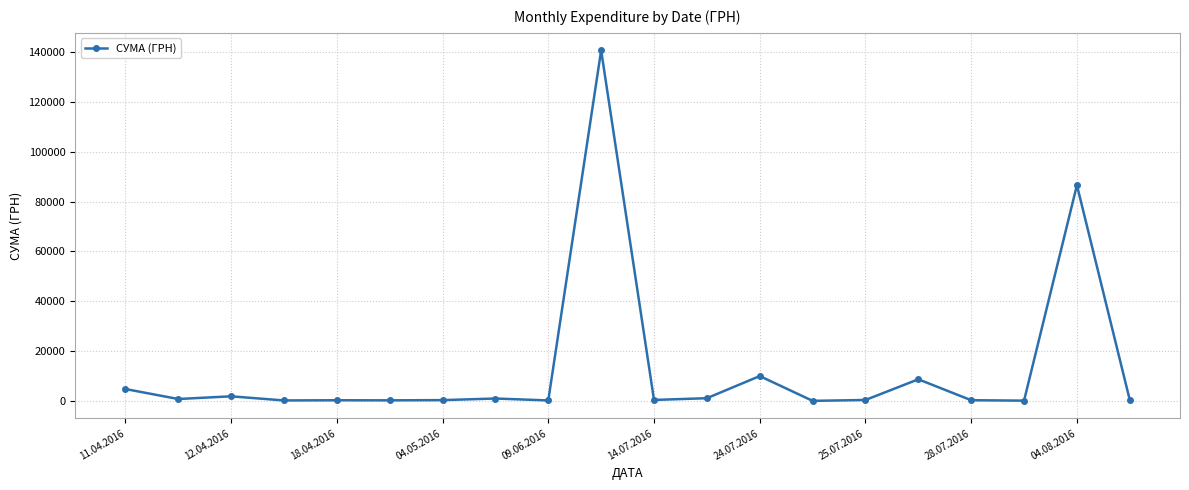

What is the difference between the second highest and minimum values?

86578.1